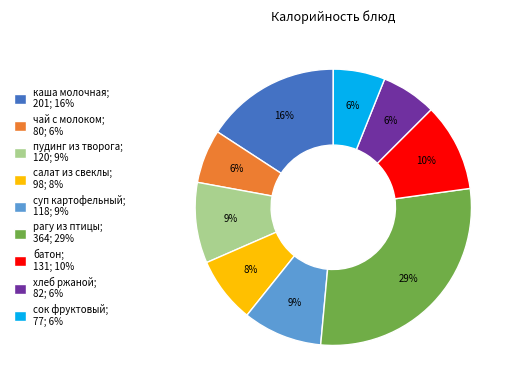

How many slices are in this pie chart?

9